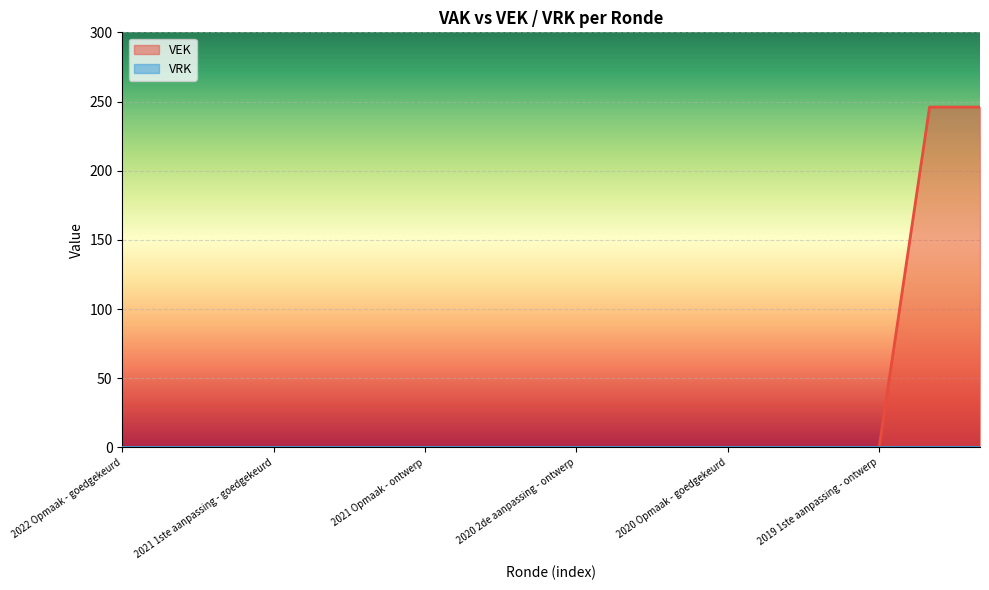

Is it true that the value at 2020 Opmaak - ontwerp is 76?

False